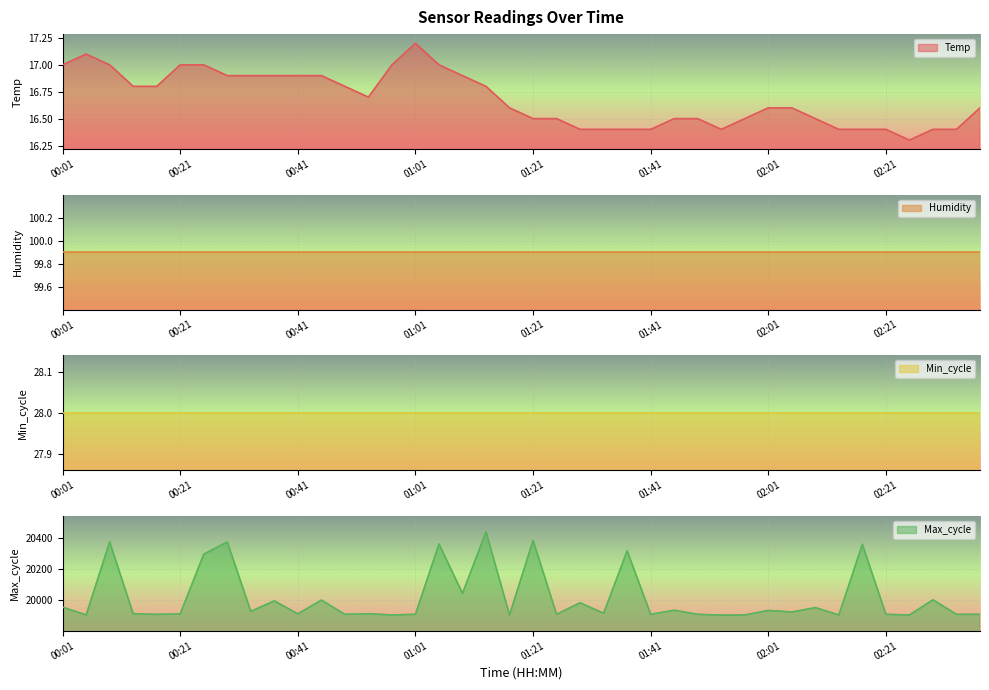

What is the spread (max minus min) of values at 01:01?

19891.8